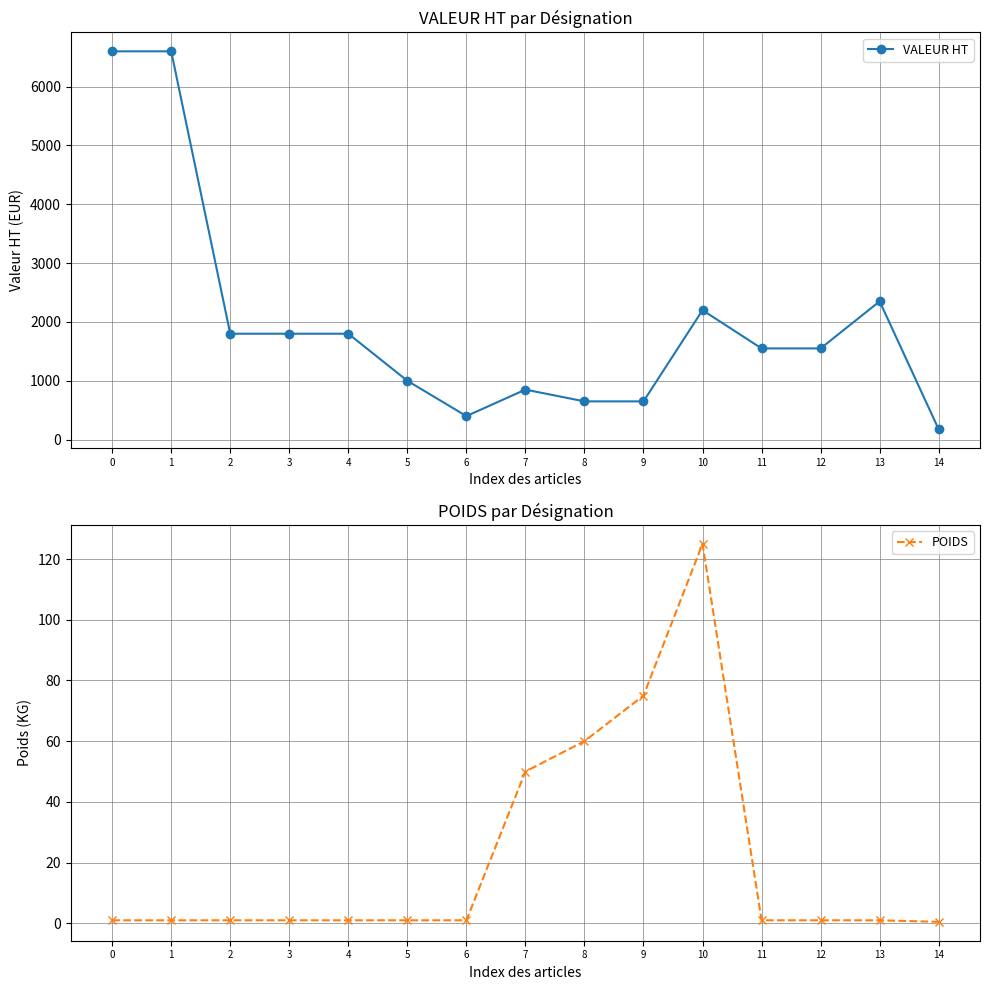

At 2, list the series in order from largest to smallest.

VALEUR HT, POIDS